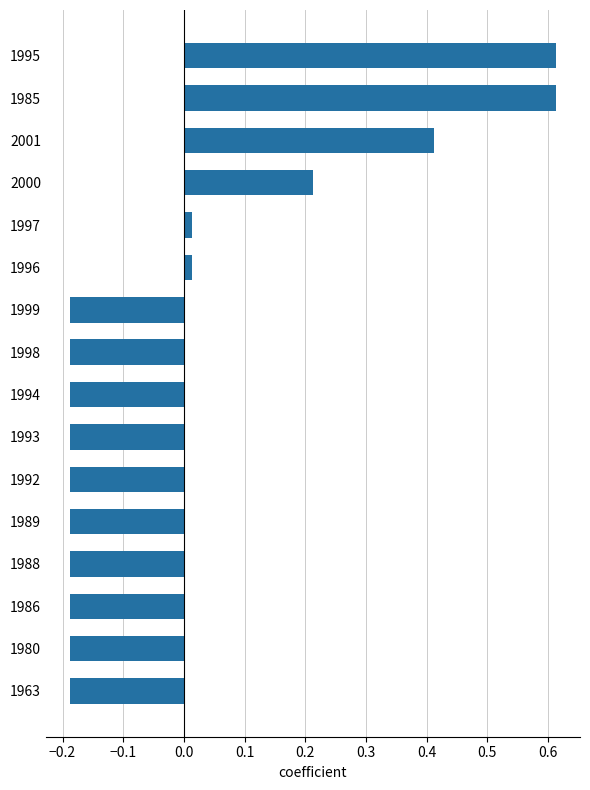

Are the bars grouped side by side (vs. stacked)?

No